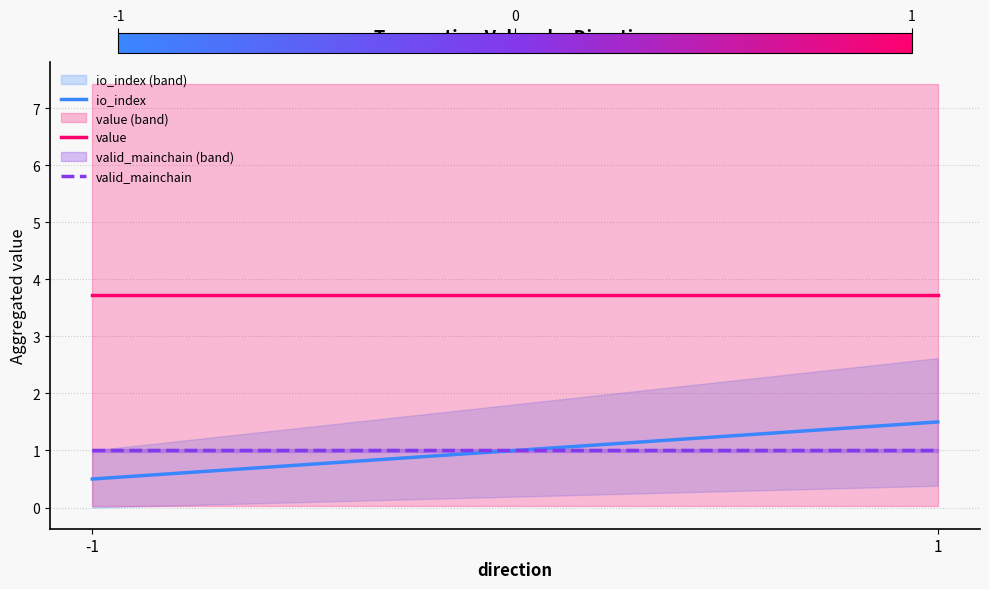

Is it true that io_index equals 0.5 at -1?

True